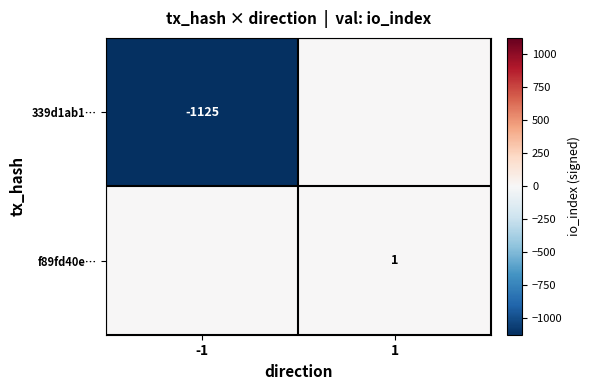

The 339d1ab1… series shows -1125 at -1. True or false?

True